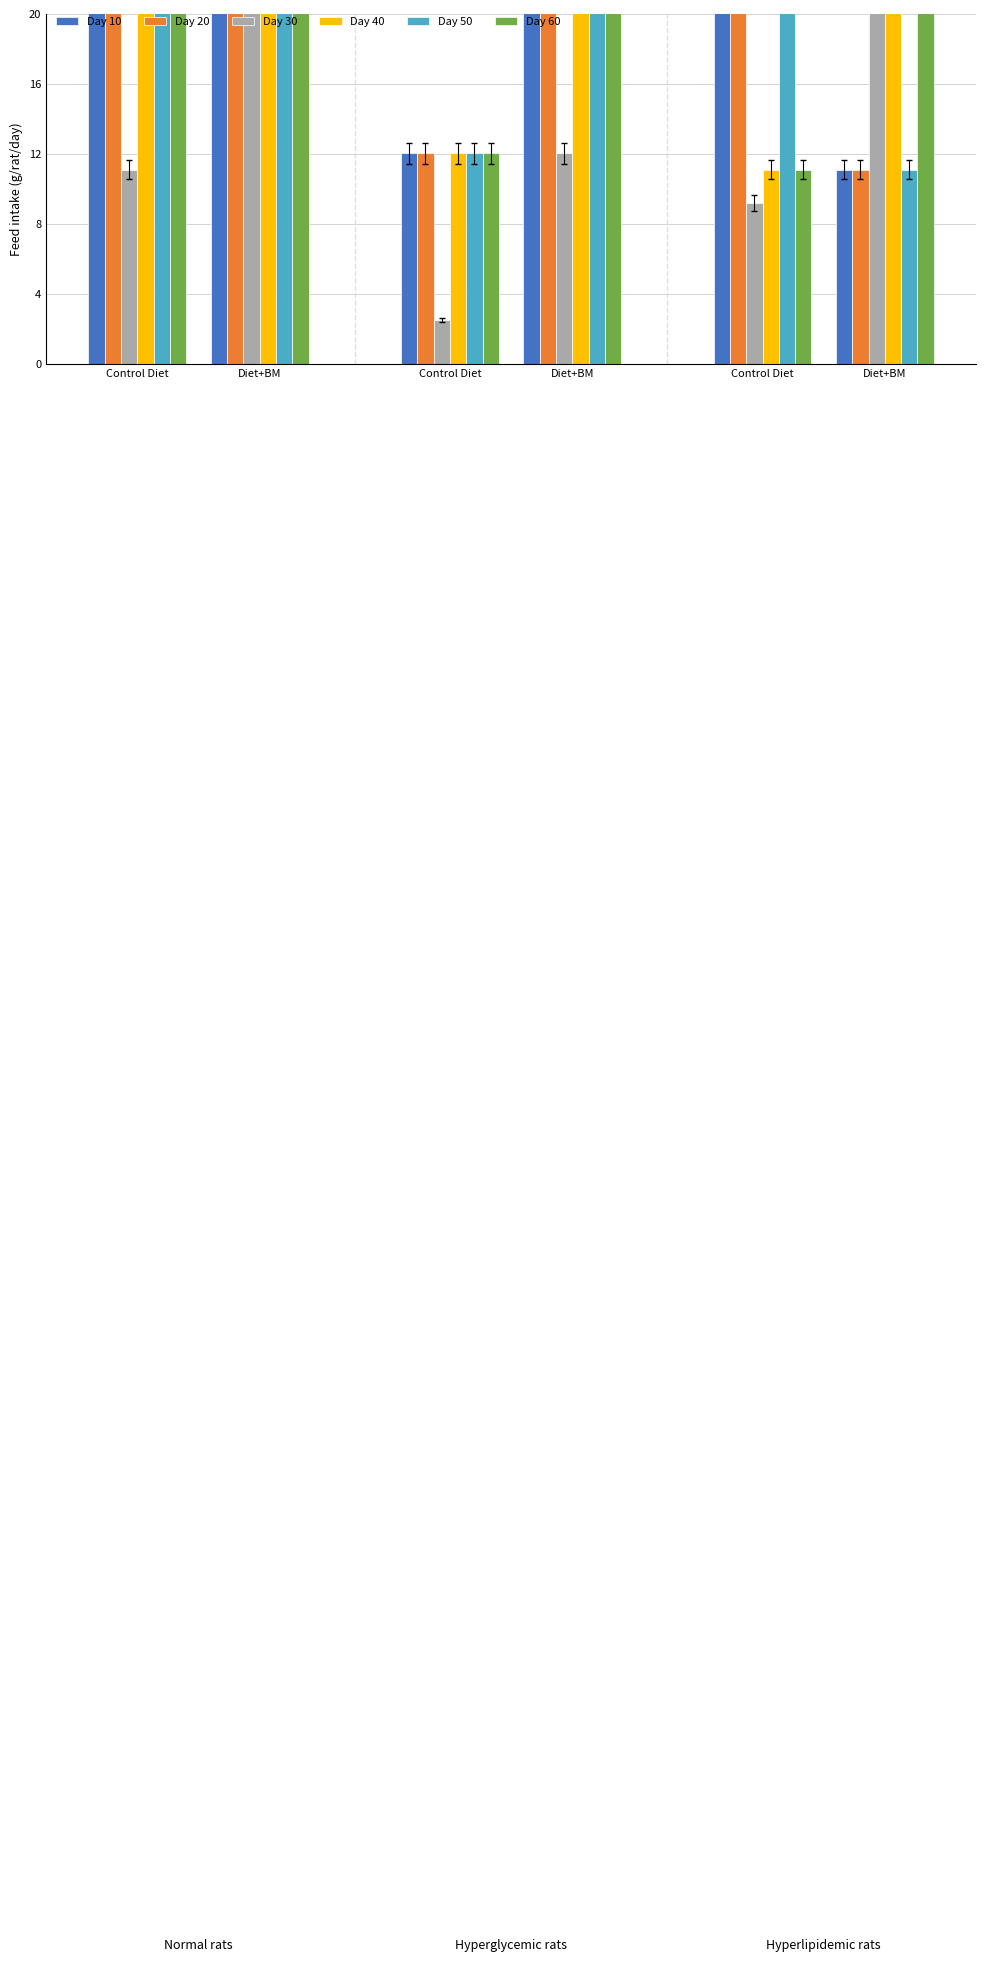

Is it true that Day 60 equals 5.1 at Control Diet?

False